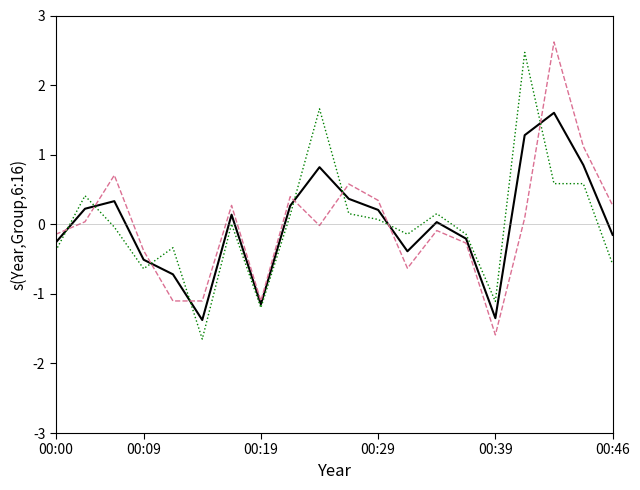

What is the maximum value shown in the chart?

2.6